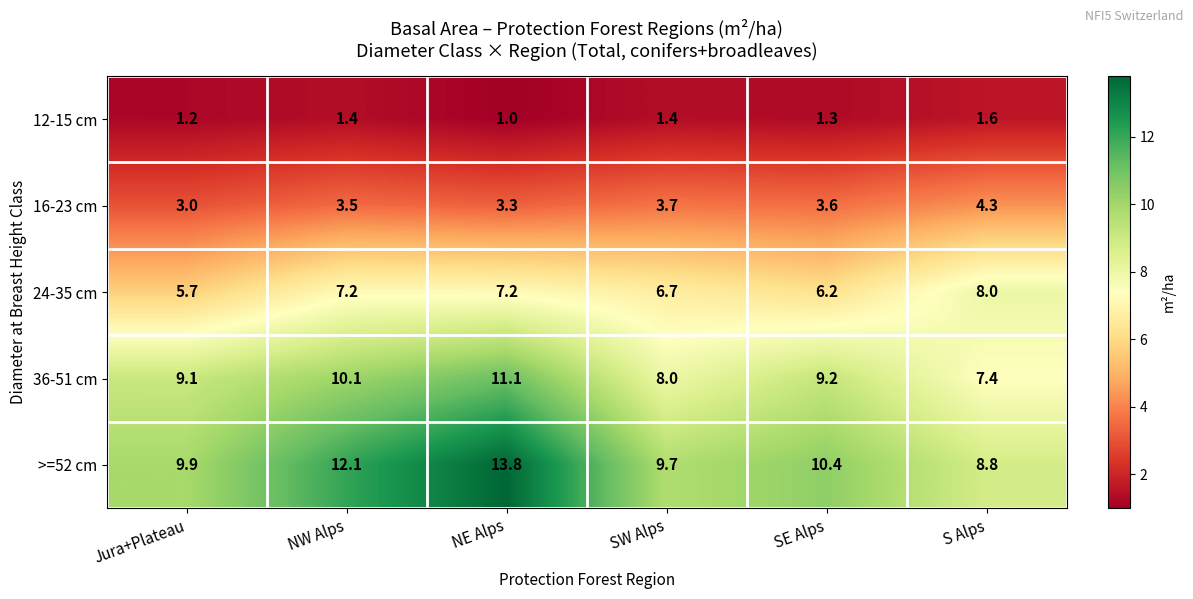

Where is >=52 cm nearest to the value 11?

SE Alps